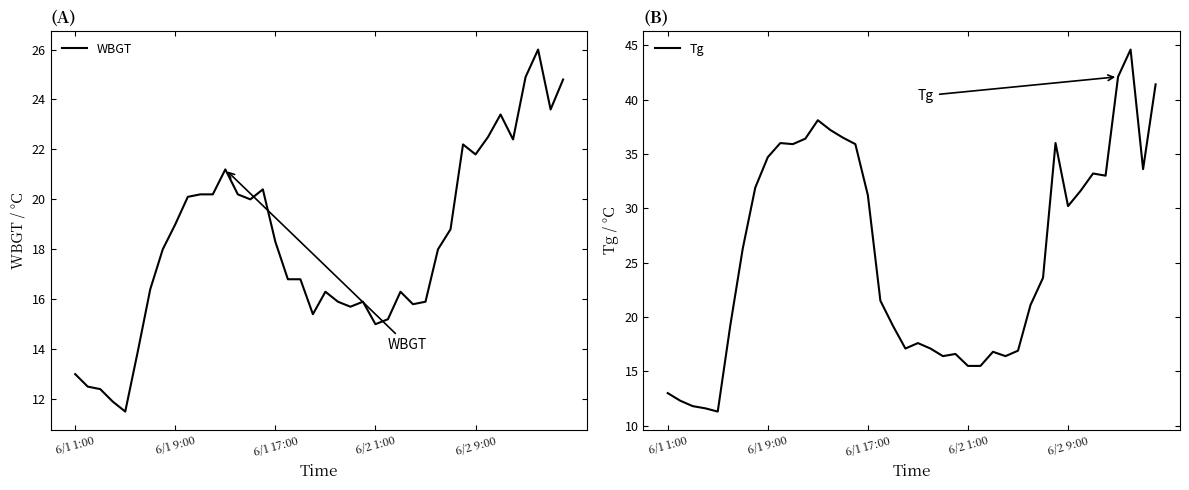

Is the value of Tg at 9 greater than the value of WBGT at 38?

Yes